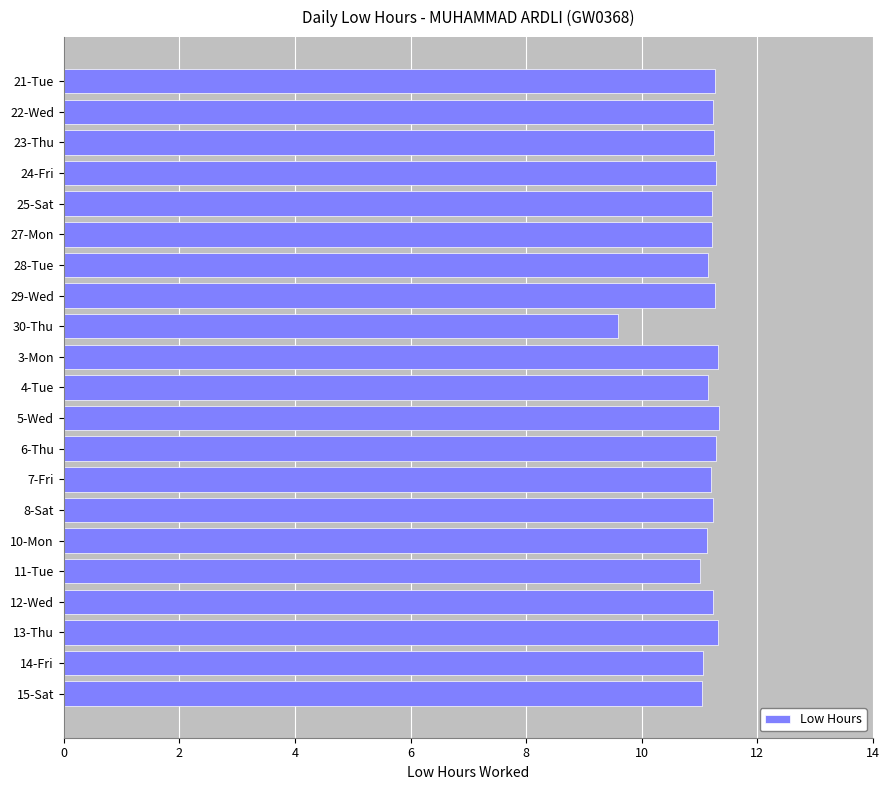

What is the minimum value shown in the chart?

9.6